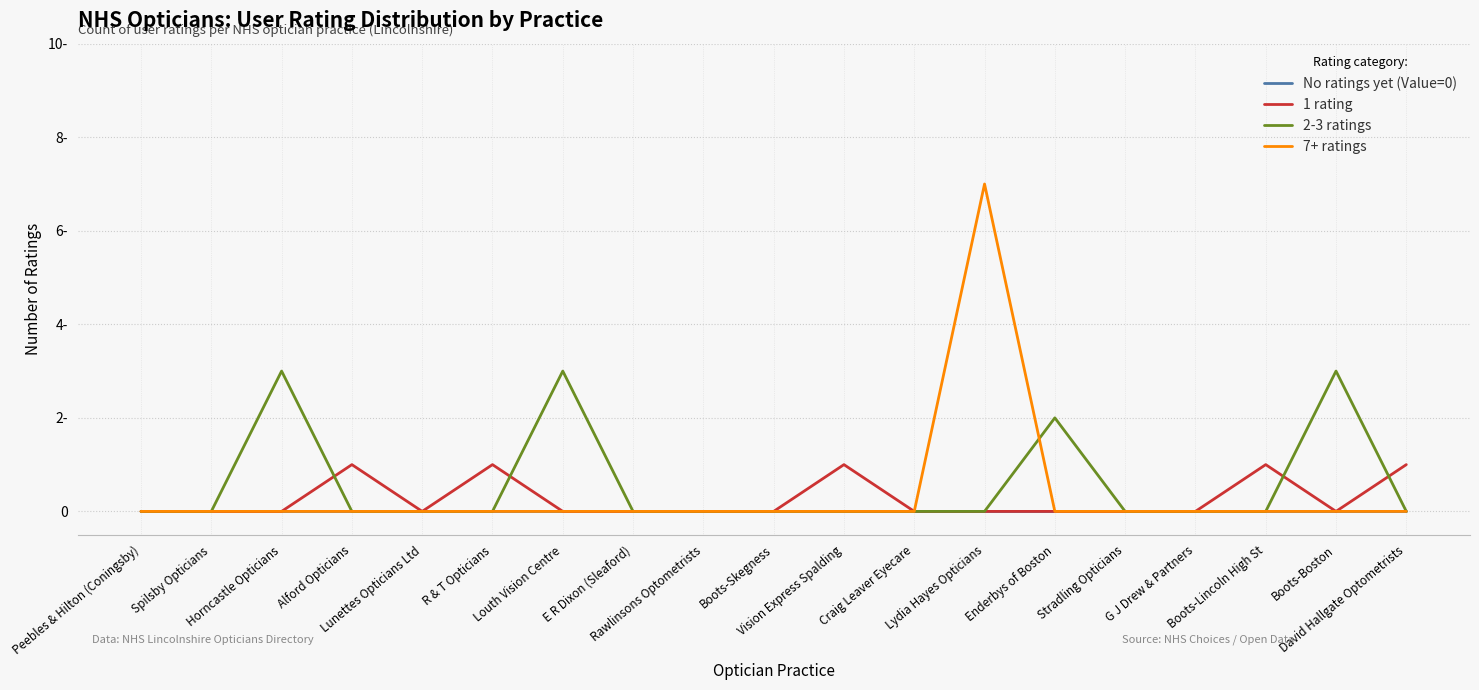

True or false: 1 rating and 2-3 ratings intersect in this chart.

True